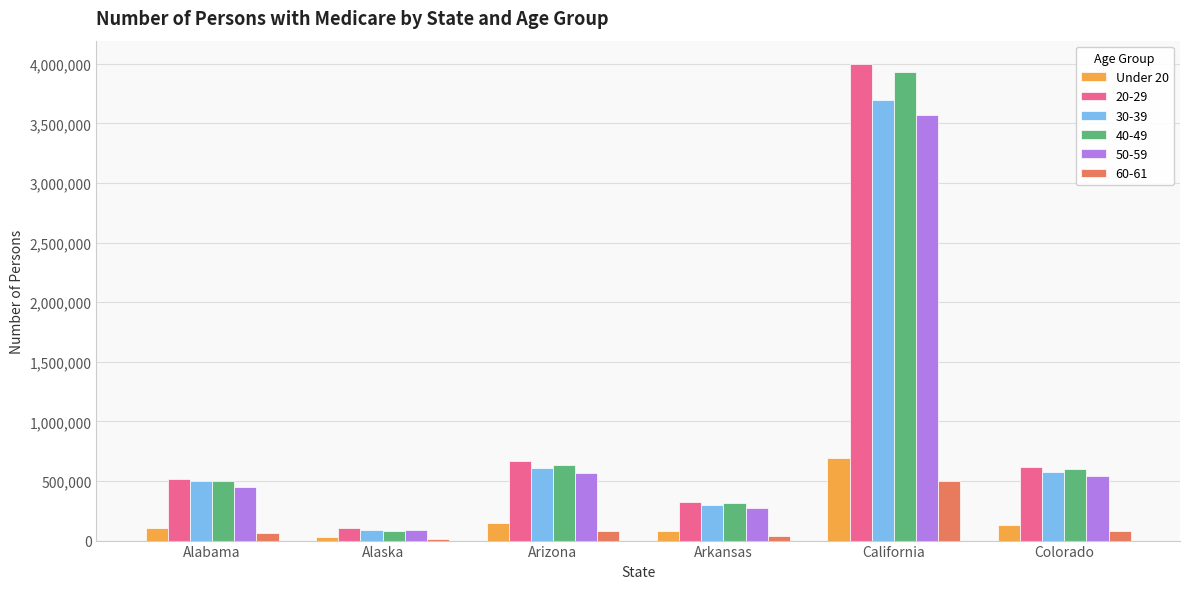

At which category is the sum across all series the highest?

California